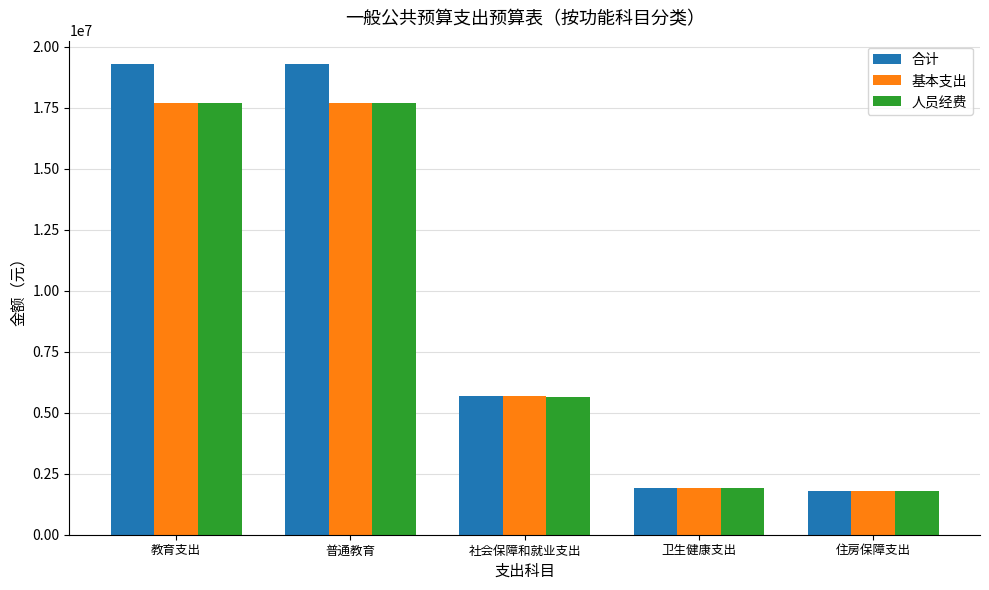

What is the total value across all series at 社会保障和就业支出?

16995879.5